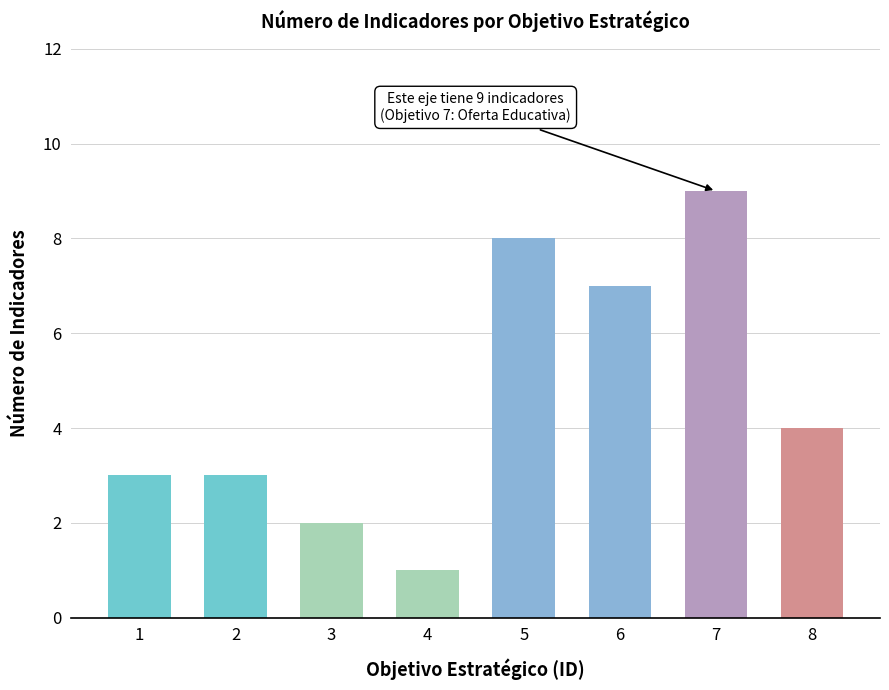

The chart shows a value of 8 at 5. True or false?

True